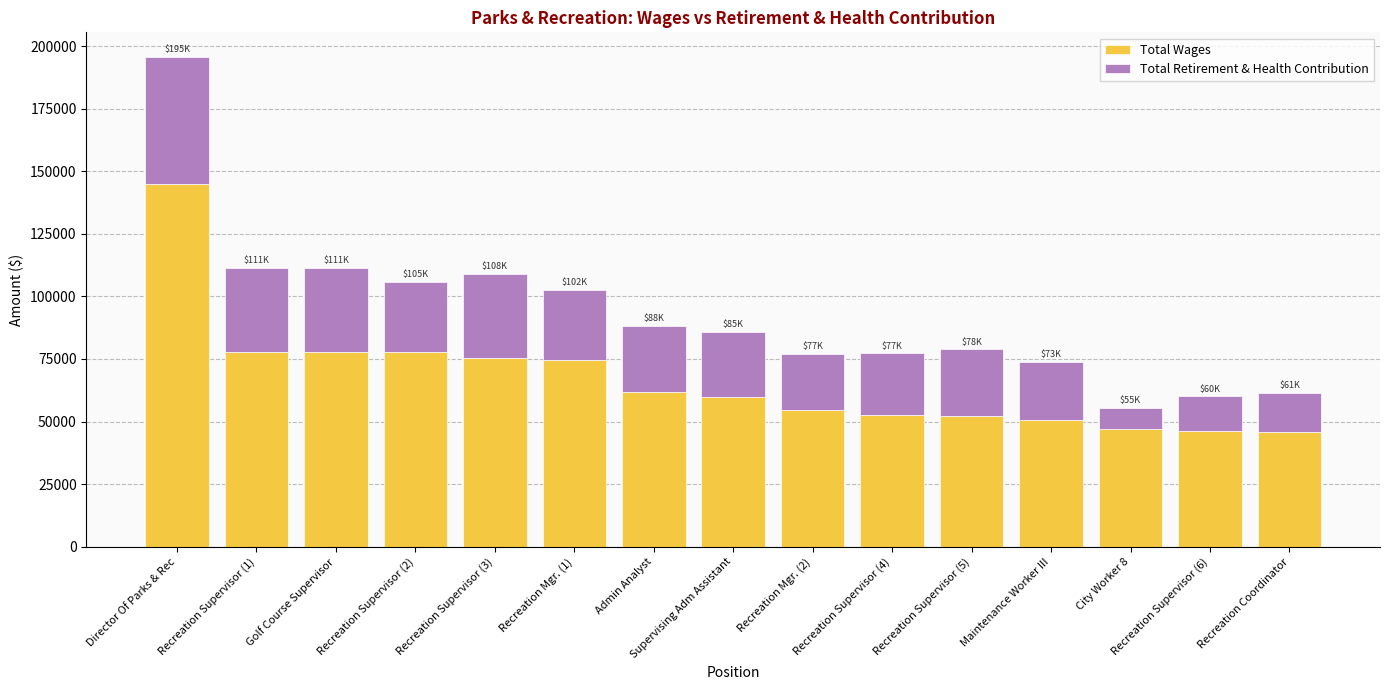

What is the difference between the maximum and minimum values in the Total Wages series?

99266